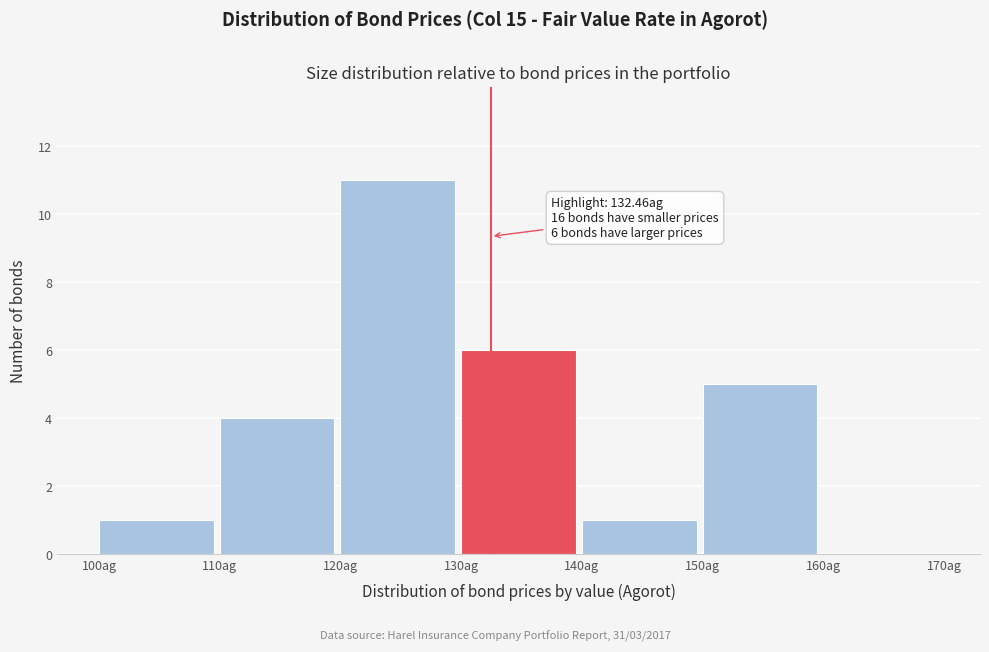

Over which range of the x-axis is the bar tallest?

120 to 130